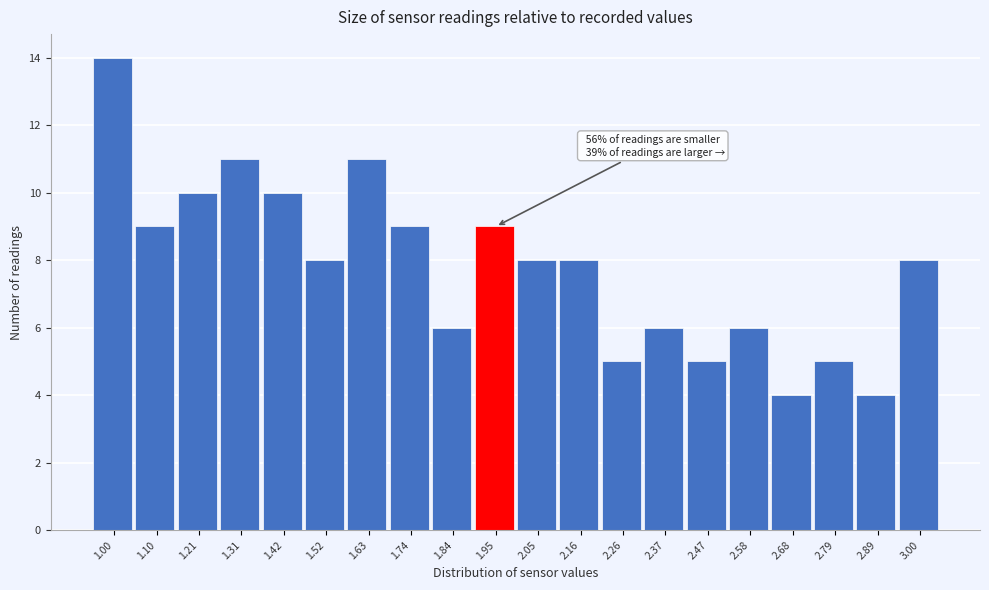

Reading left to right, what are all the values shown in this chart?

14	9	10	11	10	8	11	9	6	9	8	8	5	6	5	6	4	5	4	8